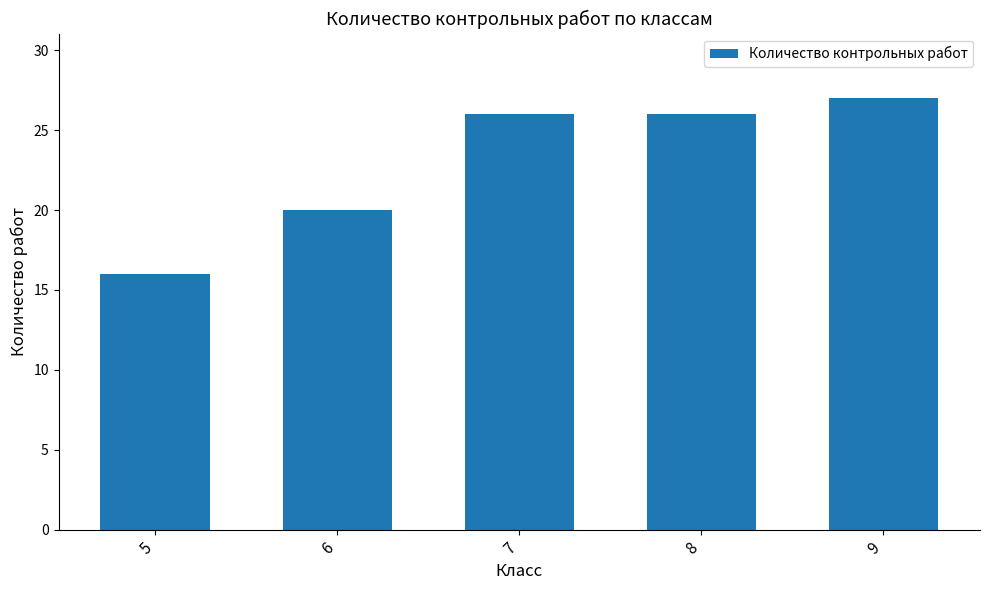

What is the average value?

23